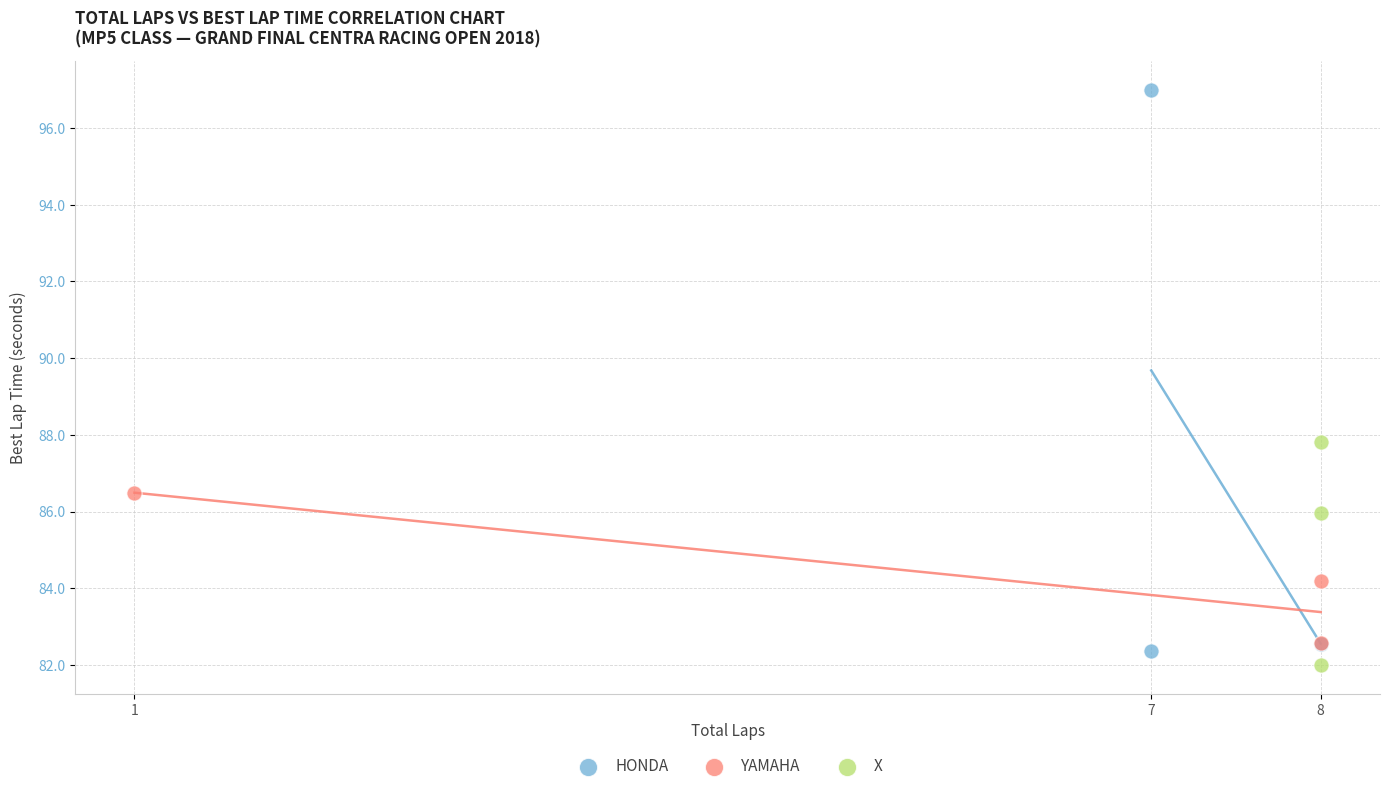

What are all the series names shown in the legend?

HONDA, YAMAHA, X